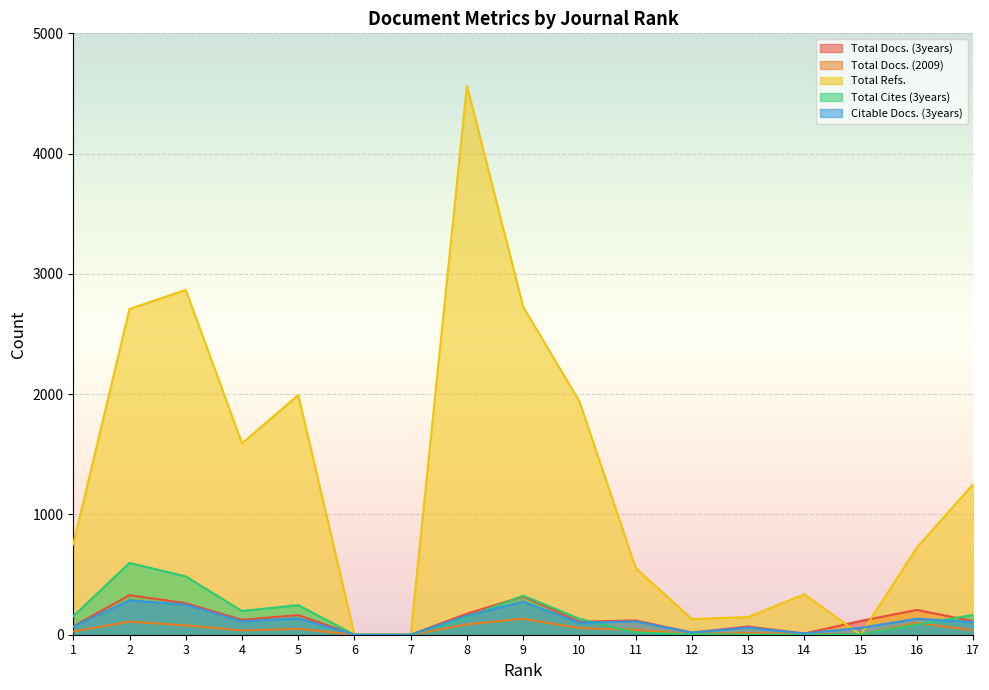

True or false: Total Refs. has a value of 998 at 11.

False